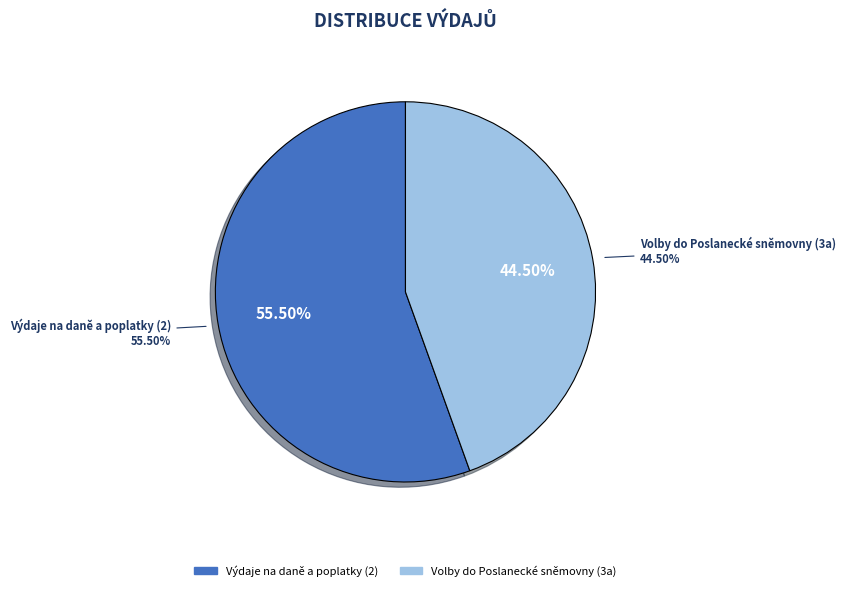

What portion of the pie excludes Volby do Poslanecké sněmovny (3a)?

55.5%